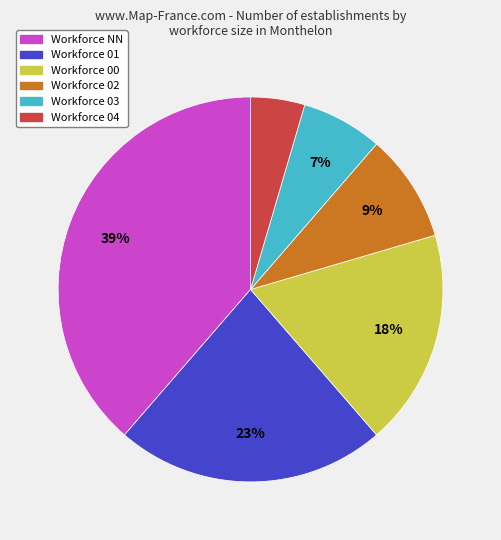

To the nearest percent, what is the average slice percentage?

17%